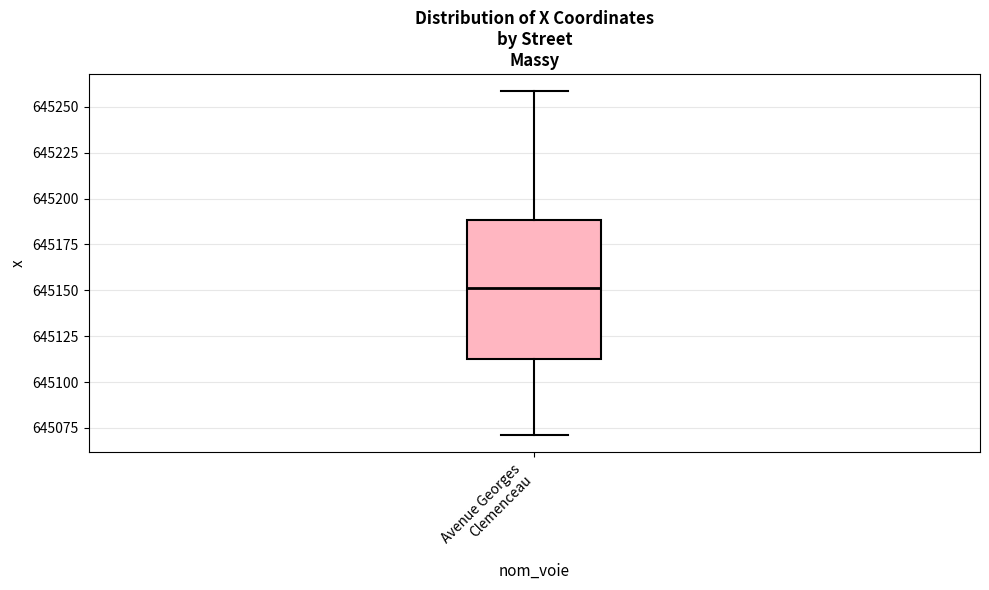

Transcribe this box plot: give where the median line is, the range the box spans, and where the two whiskers end, as read against the y-axis. The values are not printed on the chart, so give them approximately, as read against the axis.

median 645150, box 645115 to 645190, whiskers 645070 to 645260